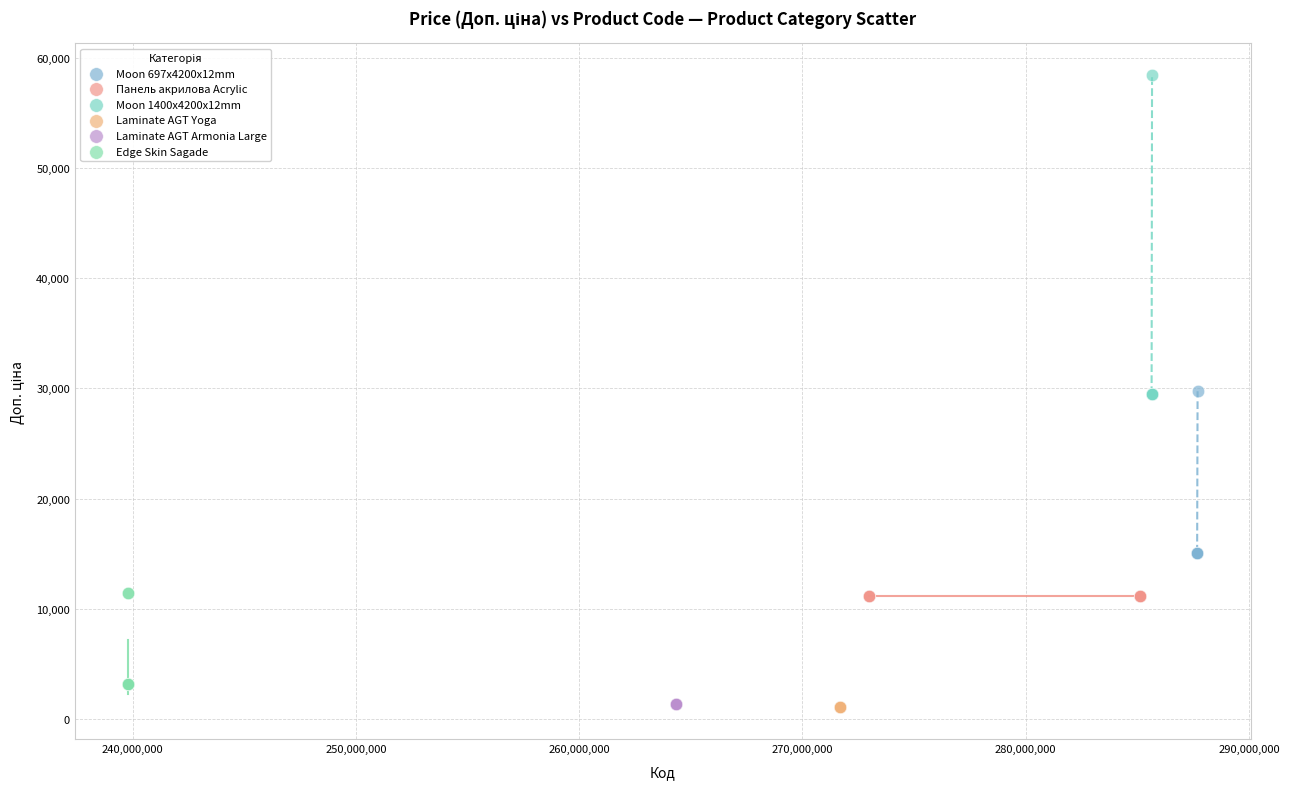

Which series contains the highest Y value?

Moon 1400x4200x12mm